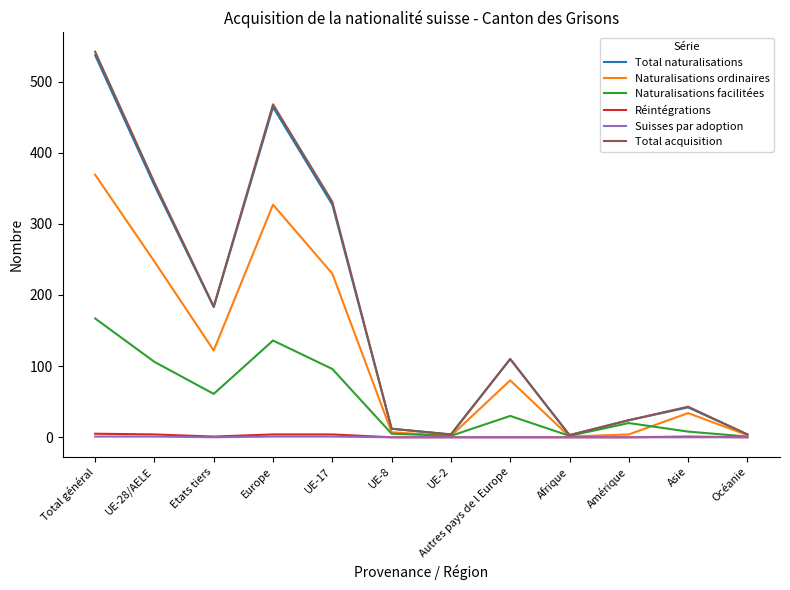

True or false: Total naturalisations has a value of 12 at UE-8.

True